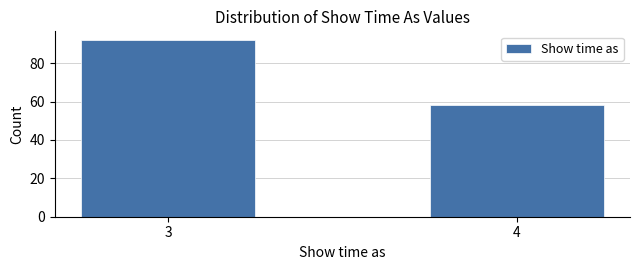

Reading right to left, list all the values displayed in this chart.

58	92